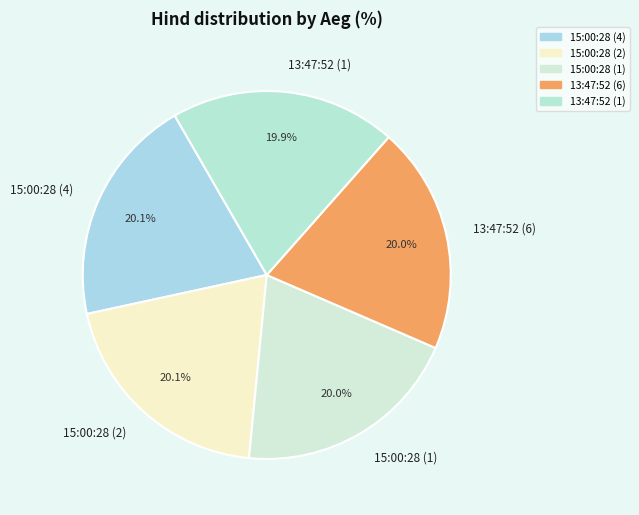

What is the ratio of the value at 13:47:52 (1) to the value at 15:00:28 (1)?

1.0